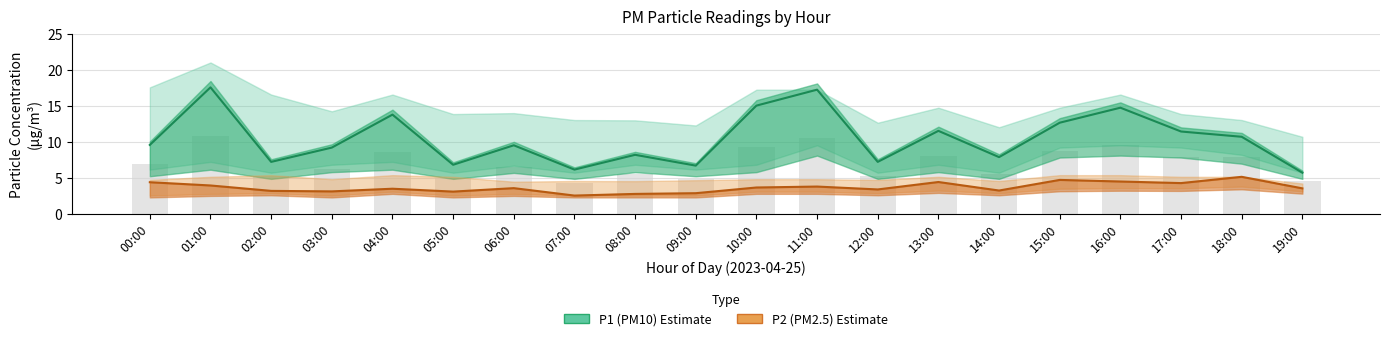

At 12:00, list the series in order from smallest to largest.

P2_lower, P2, P2_upper, P1_lower, P1, P1_upper